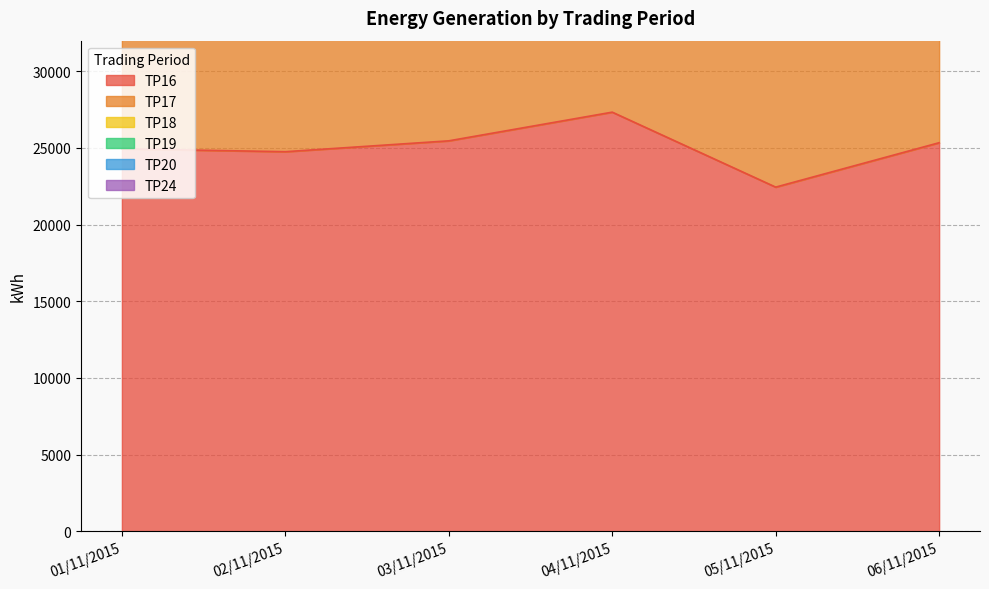

True or false: TP16 has a value of 22445 at 05/11/2015.

True